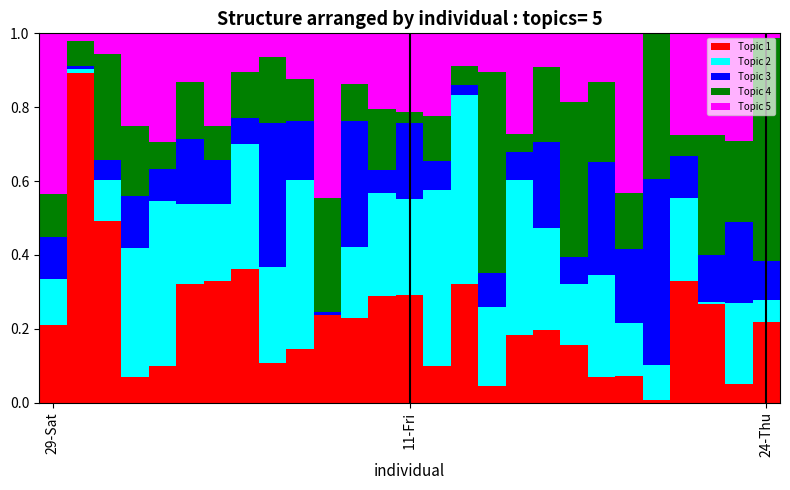

What is the highest value of the Topic 1 series?

0.9